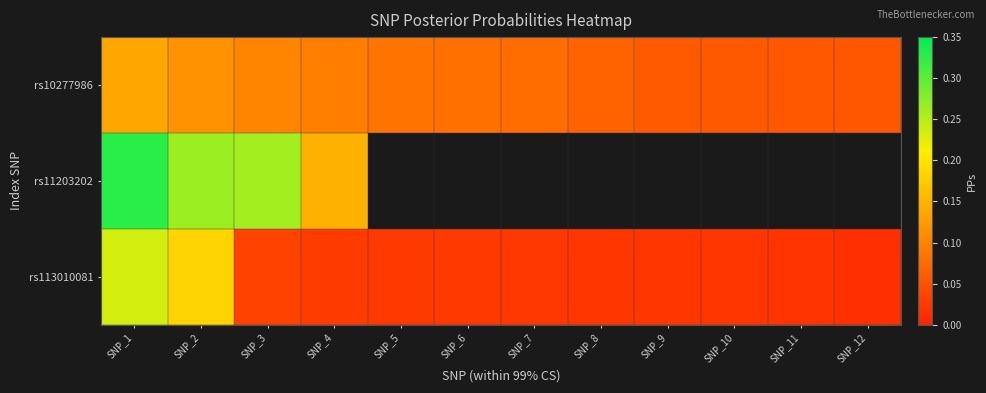

List the labels in order of rs10277986 value, largest first.

SNP_1, SNP_2, SNP_3, SNP_4, SNP_5, SNP_6, SNP_7, SNP_8, SNP_9, SNP_10, SNP_11, SNP_12